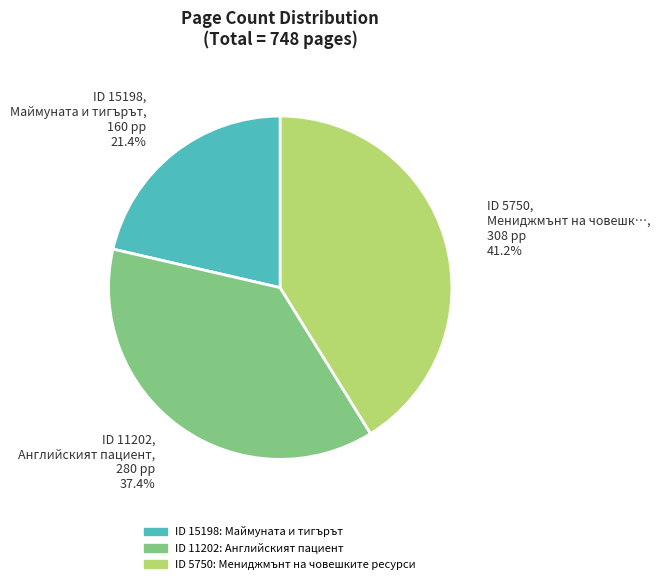

Does any single category account for the majority?

No